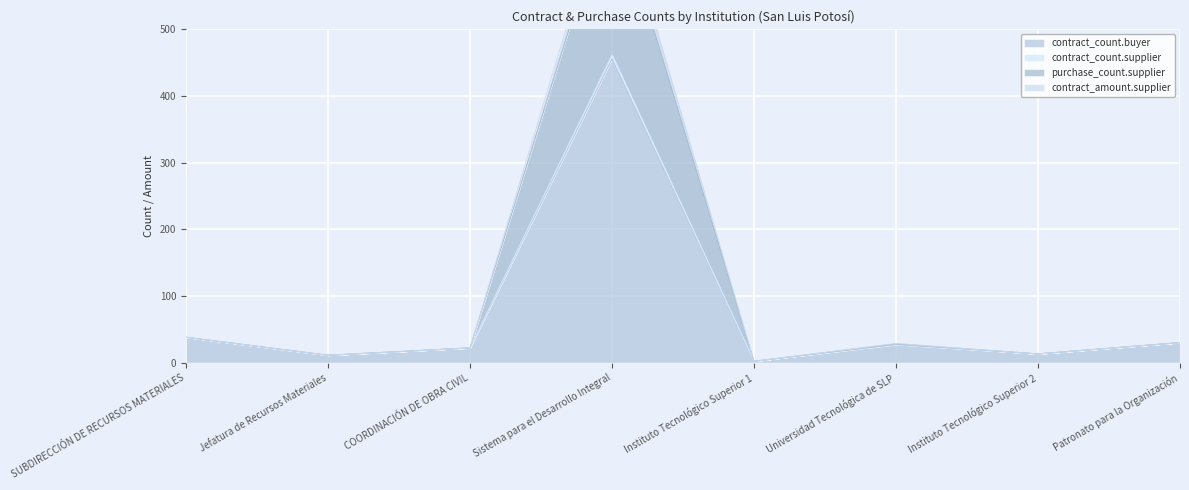

At which category is the sum across all series the highest?

Sistema para el Desarrollo Integral